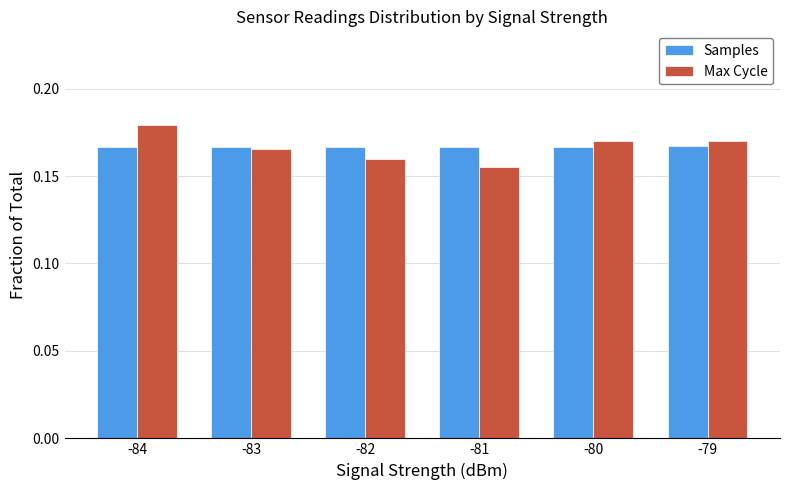

What are all the series names shown in the legend?

Samples, Max Cycle